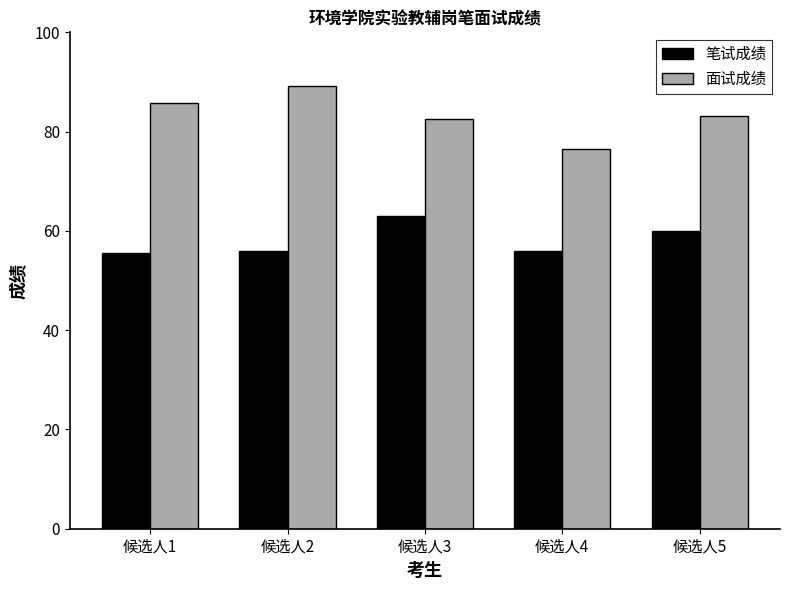

The 笔试成绩 series shows 56.0 at 候选人2. True or false?

True